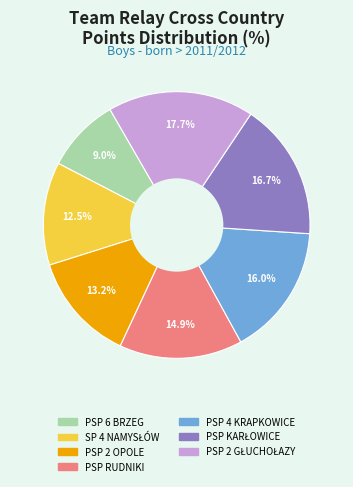

How many segments does this pie chart have?

7